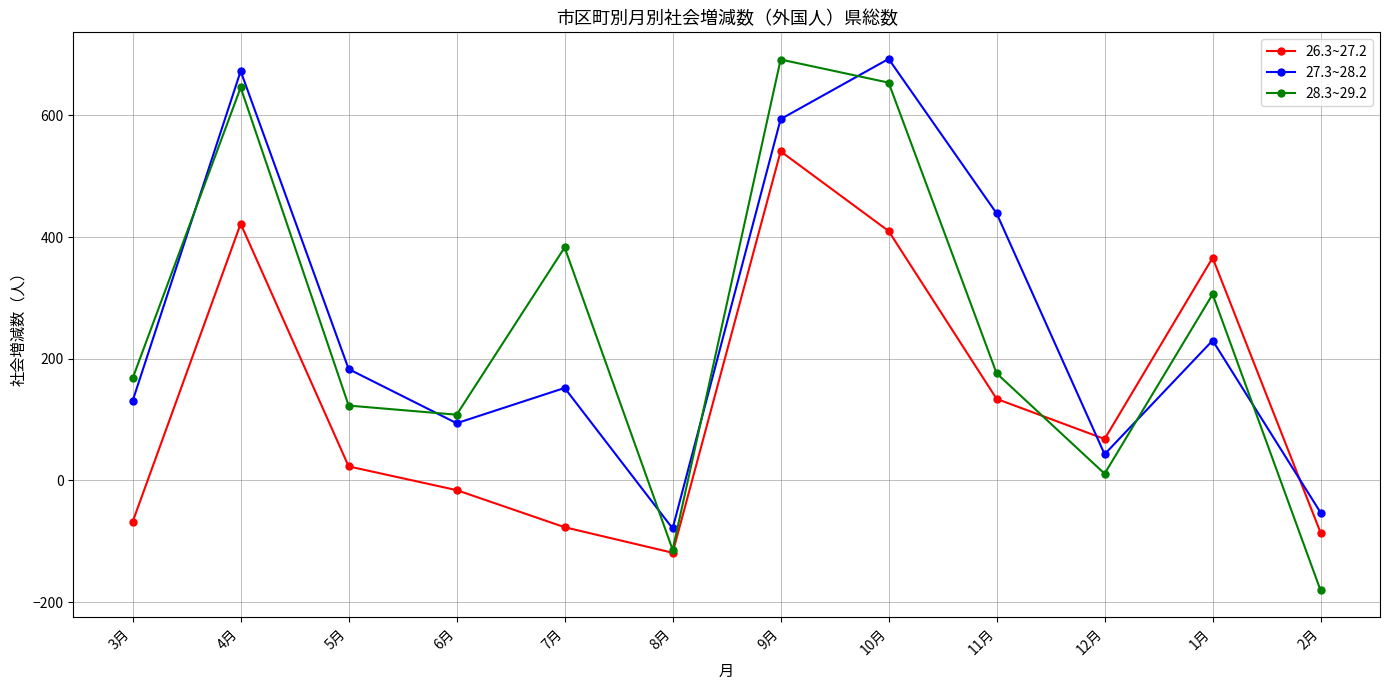

True or false: 26.3~27.2 and 27.3~28.2 cross at least once.

True